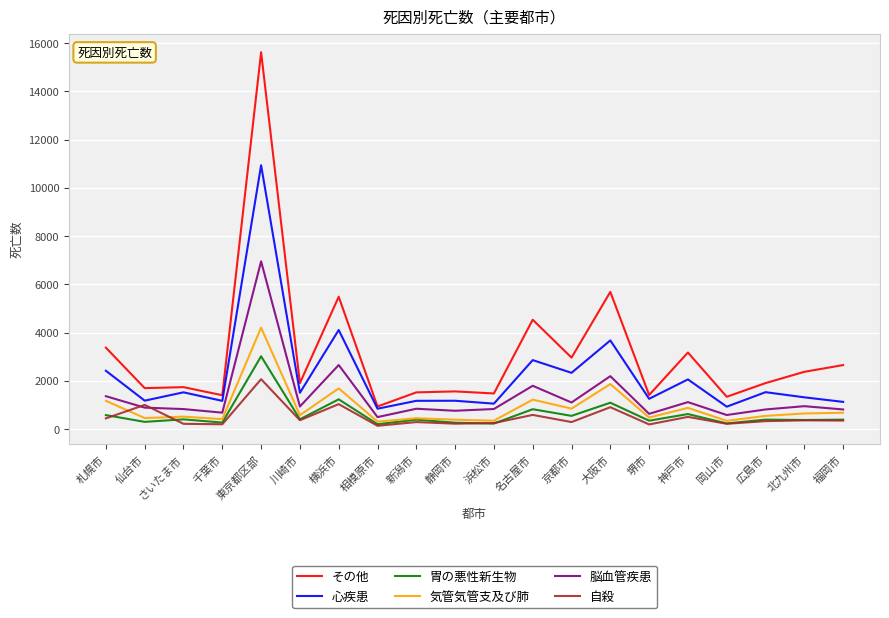

Which series has the largest range (max minus min)?

その他